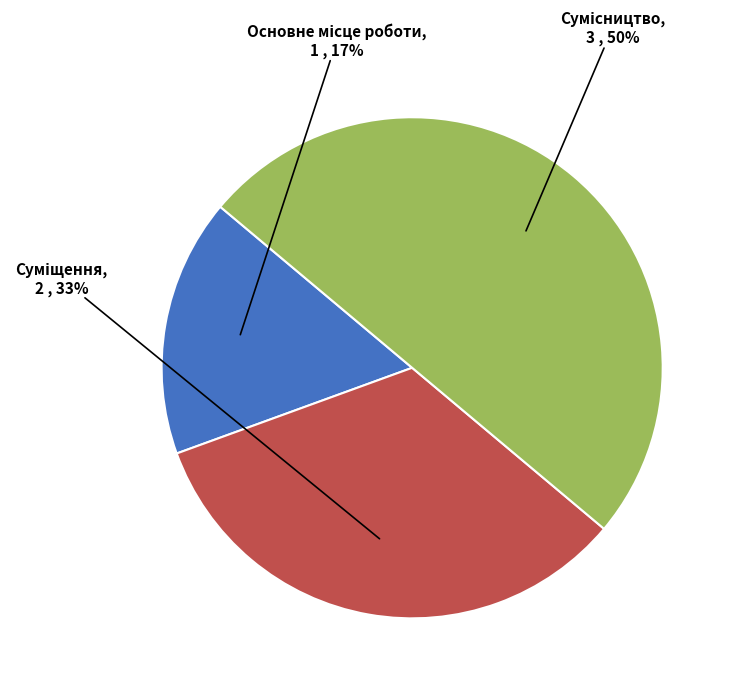

To the nearest percent, what is the average slice percentage?

33%